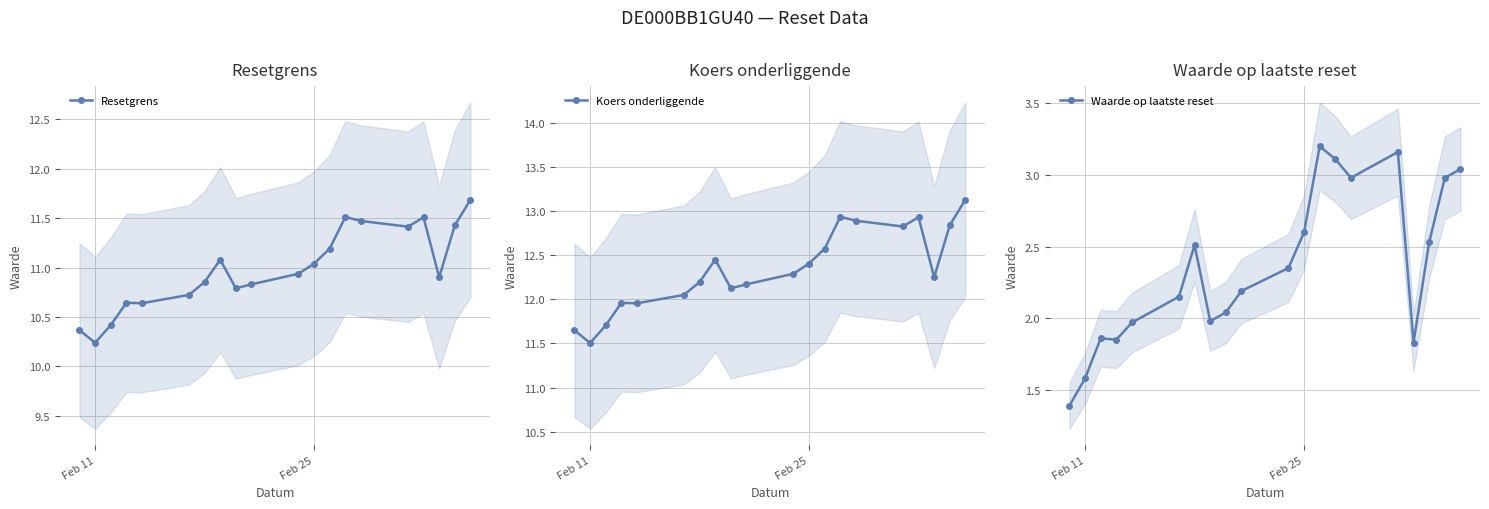

True or false: Resetgrens and Waarde op laatste reset cross at least once.

False